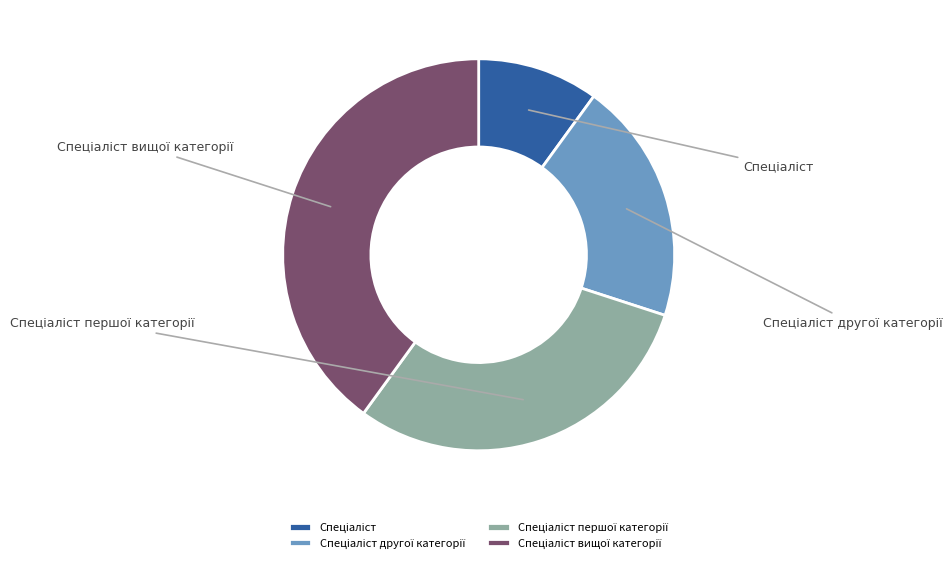

To the nearest percent, what portion does Спеціаліст вищої категорії represent?

40%